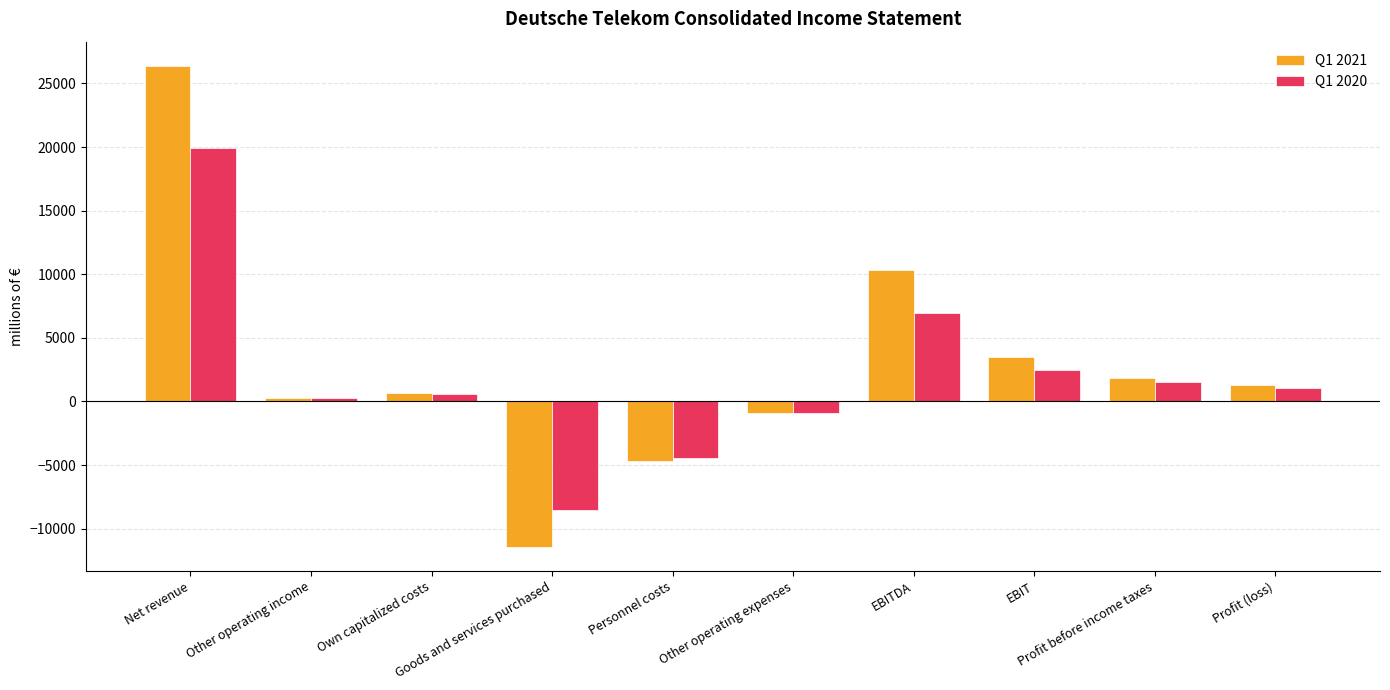

What is the value of the Q1 2020 bar at the 1st from the left?

19943